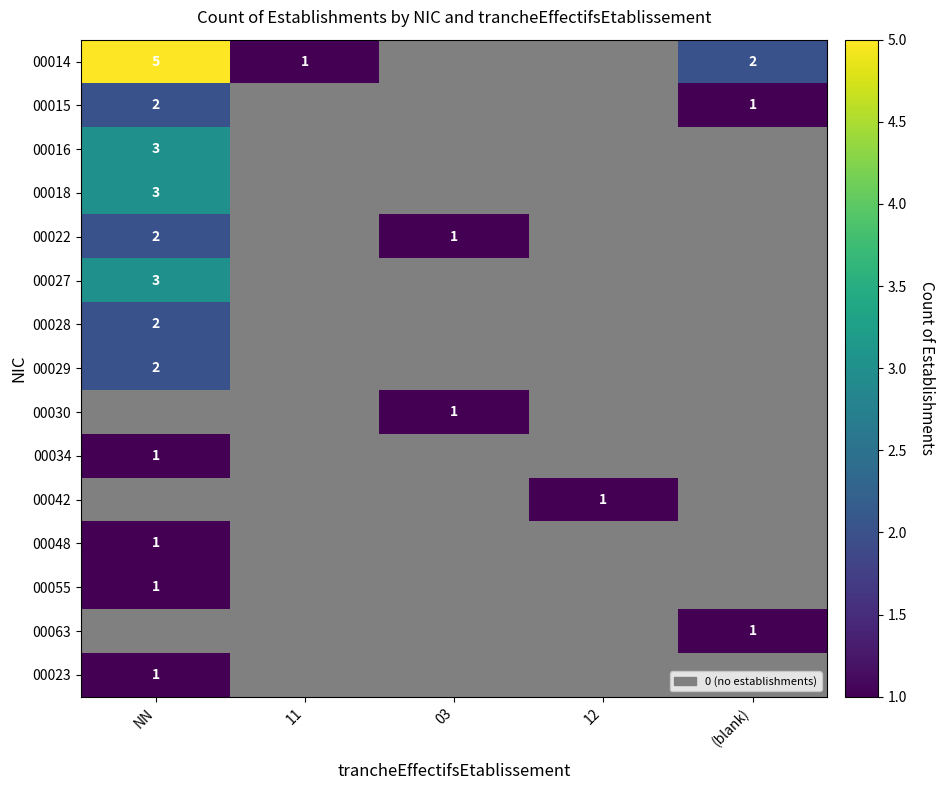

Is it true that 00029 equals 3 at NN?

False